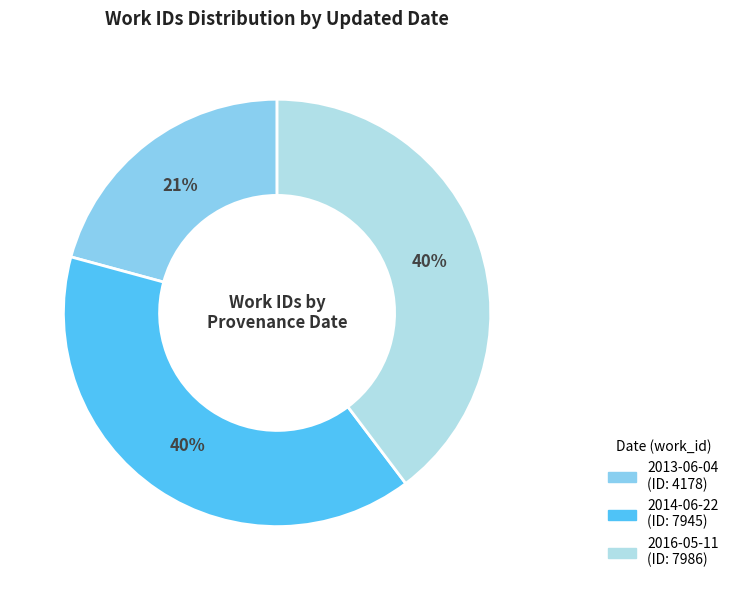

Count the number of slices in the pie.

3